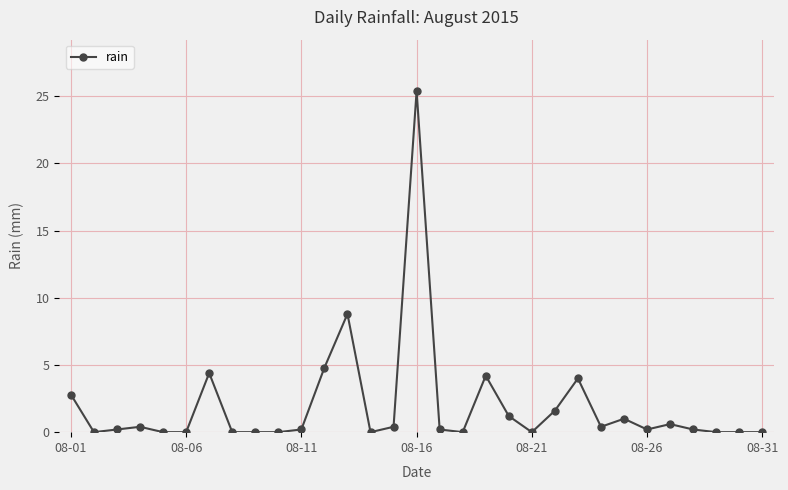

What is the value of the 12th point from the left?

4.8